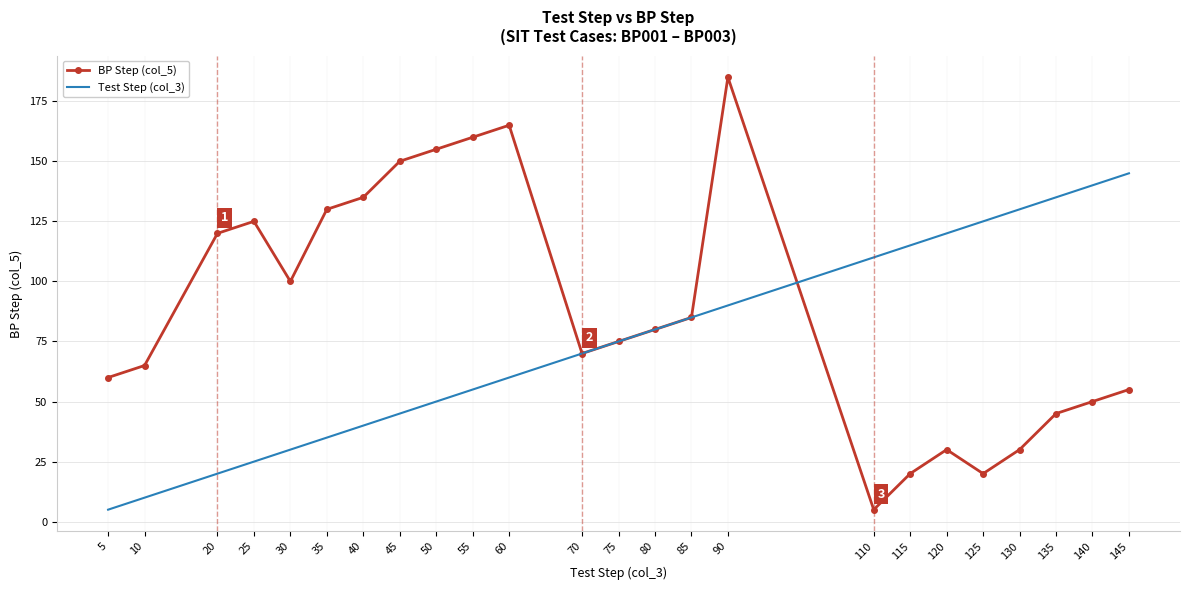

What is the sum of all BP Step (col_5) values?

2115